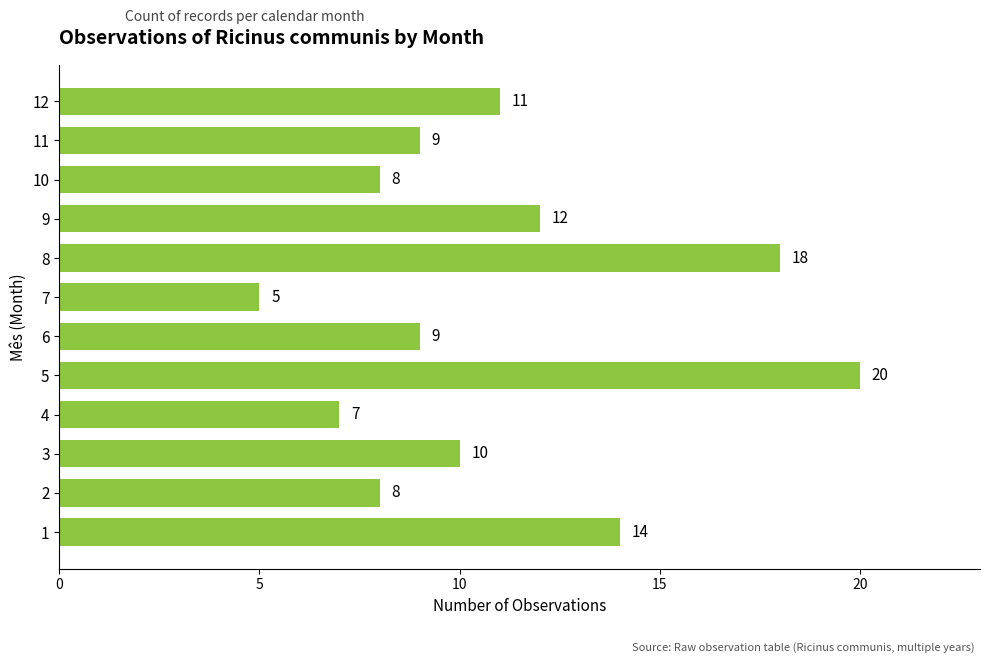

The value at 3 is 10. True or false?

True